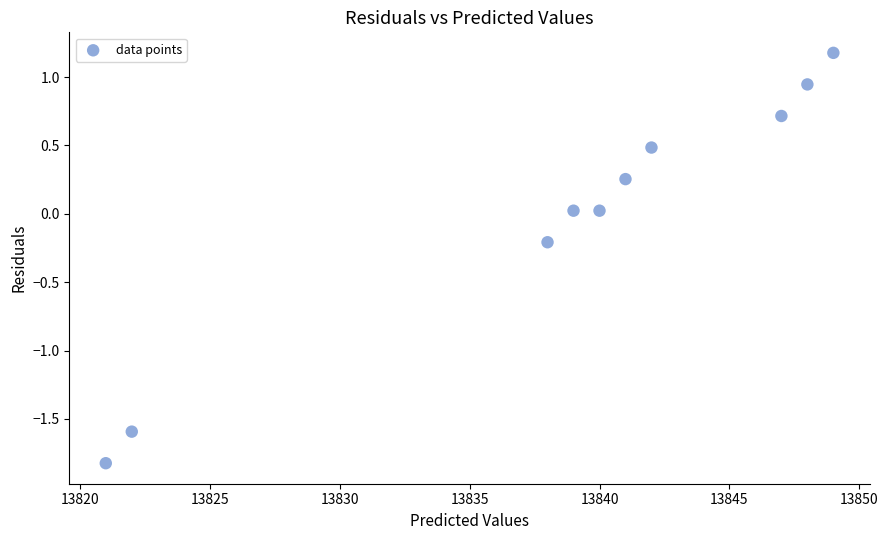

What is the range of Y values (max minus min)?

3.0